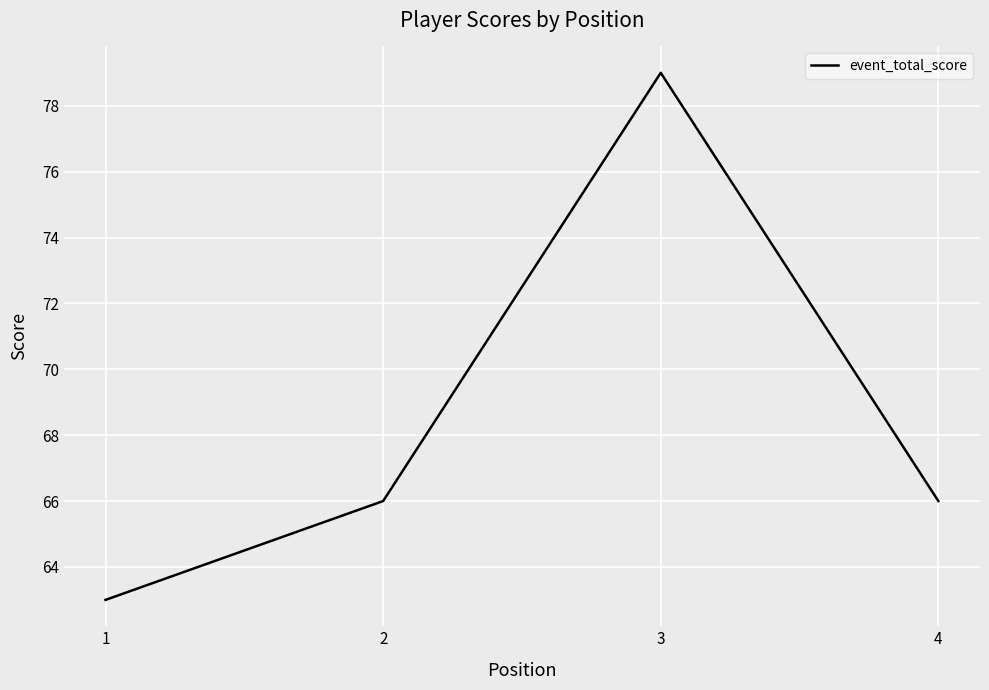

What is the sum of the values at 3 and 1?

142